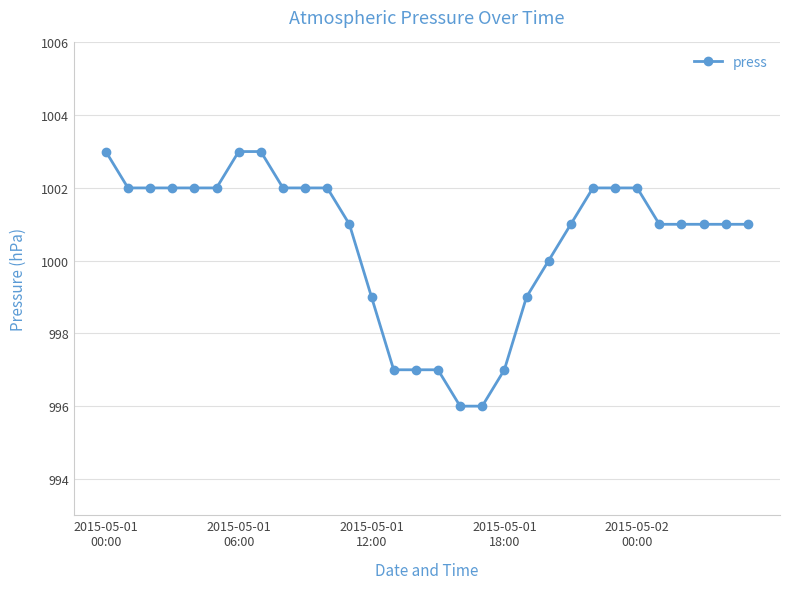

Reading left to right, extract all data points from this chart.

1003	1002	1002	1002	1002	1002	1003	1003	1002	1002	1002	1001	999	997	997	997	996	996	997	999	1000	1001	1002	1002	1002	1001	1001	1001	1001	1001